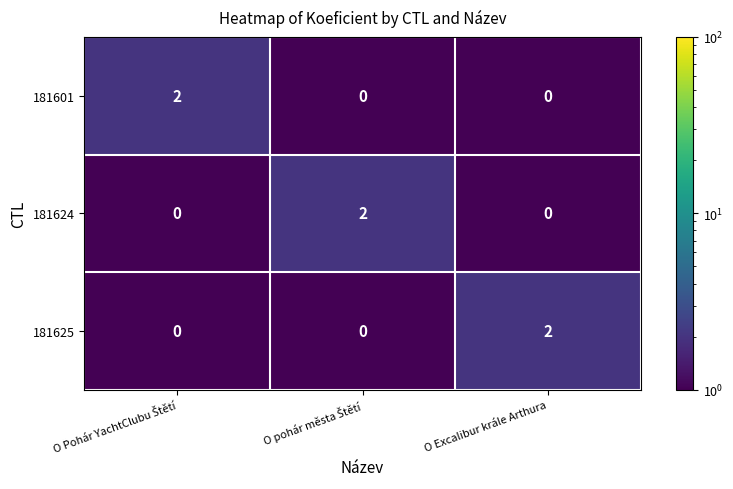

At how many categories does at least one series exceed 1?

3